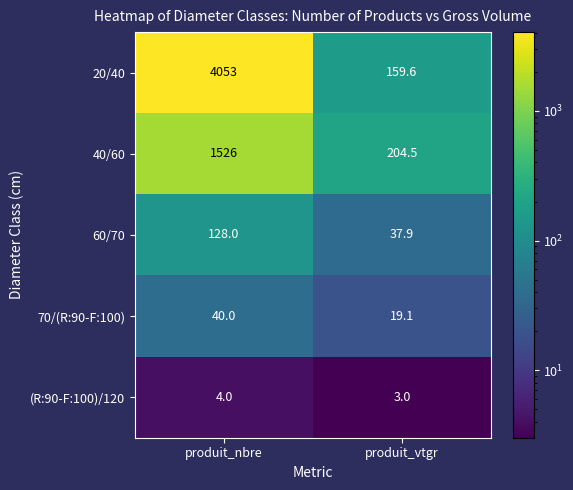

The 70/(R:90-F:100) series shows 23.8 at produit_nbre. True or false?

False